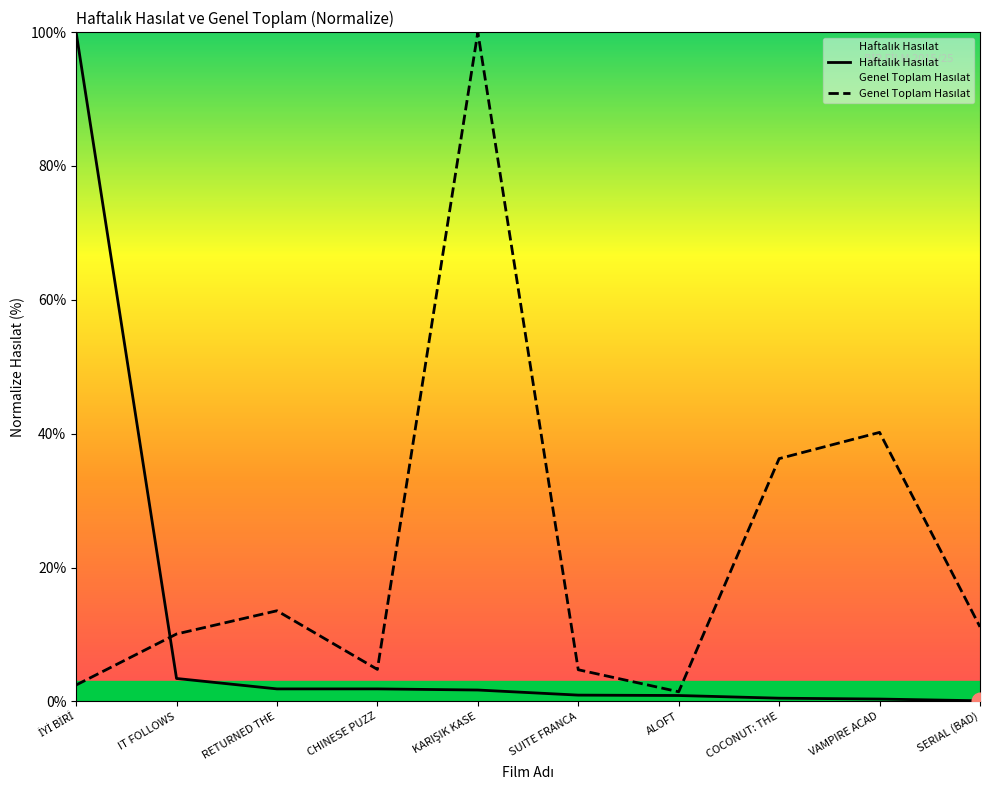

What is the lowest value of the Genel Toplam Hasılat series?

1.4